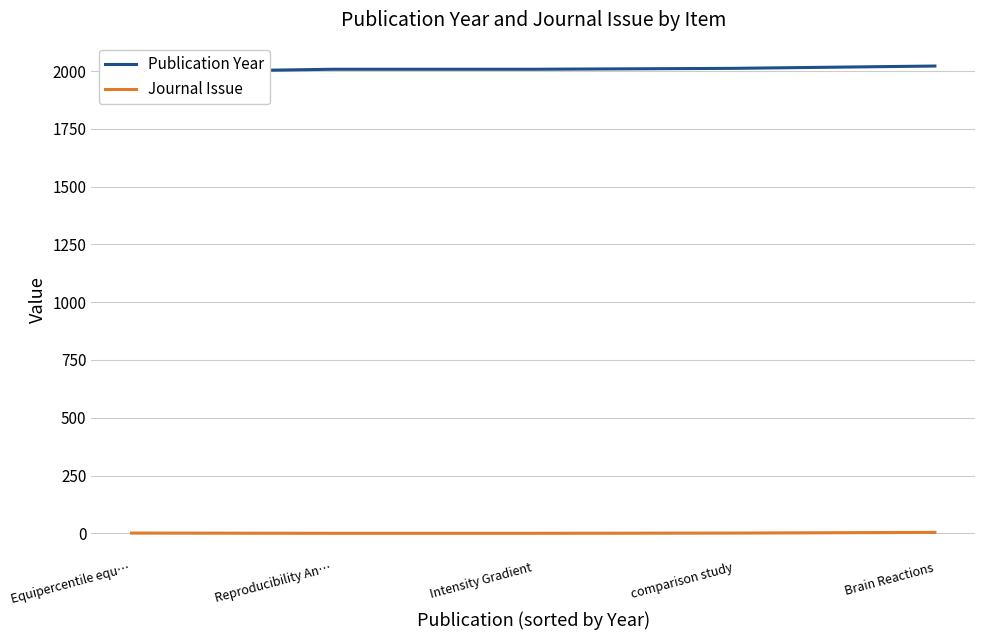

How many Journal Issue values are between 0 and 1?

4